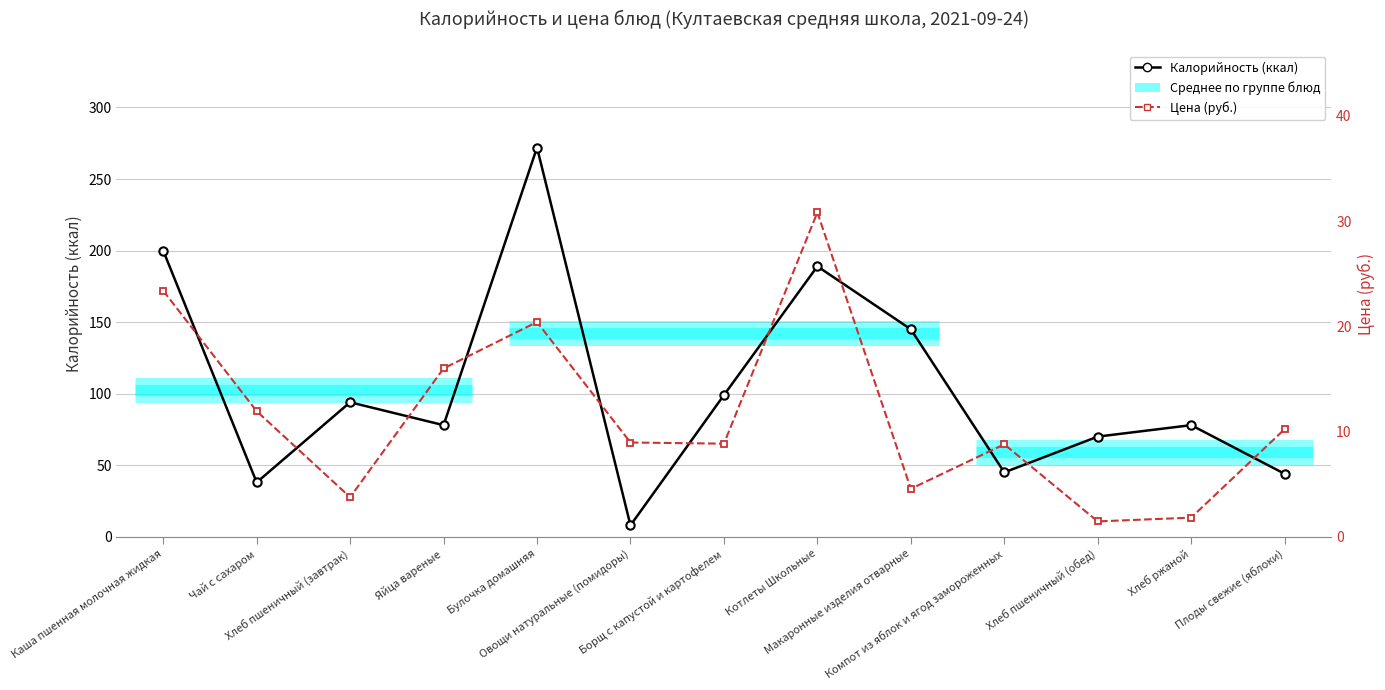

What is the average value of the Цена (руб.) series?

11.6